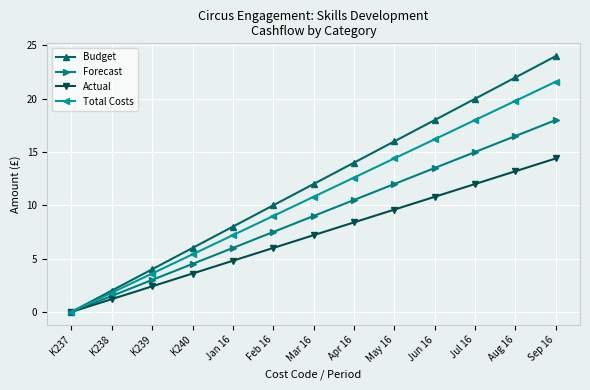

True or false: Total Costs has a value of 6.9 at Mar 16.

False